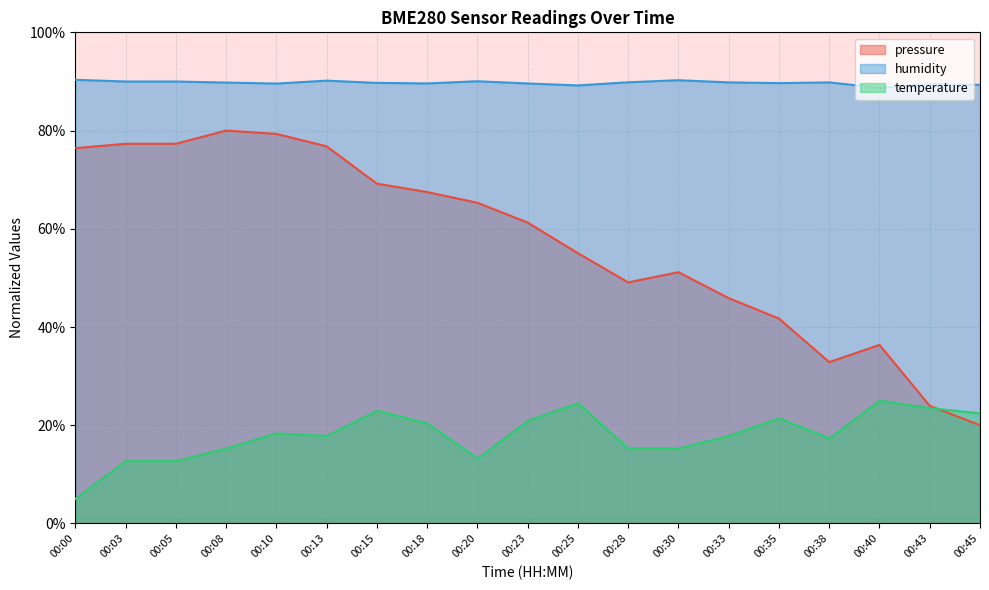

Reading right to left, list all the values displayed in this chart.

pressure: 20.0	24.0	36.4	32.9	41.7	45.9	51.2	49.1	55.0	61.3	65.3	67.5	69.2	76.8	79.3	80.0	77.3	77.3	76.4
humidity: 89.3	89.5	88.7	89.8	89.7	89.8	90.2	89.8	89.2	89.6	90.0	89.6	89.7	90.2	89.6	89.8	90.0	90.0	90.3
temperature: 22.4	23.5	25.0	17.3	21.4	17.8	15.3	15.3	24.5	20.9	13.2	20.4	22.9	17.8	18.3	15.3	12.7	12.7	5.0